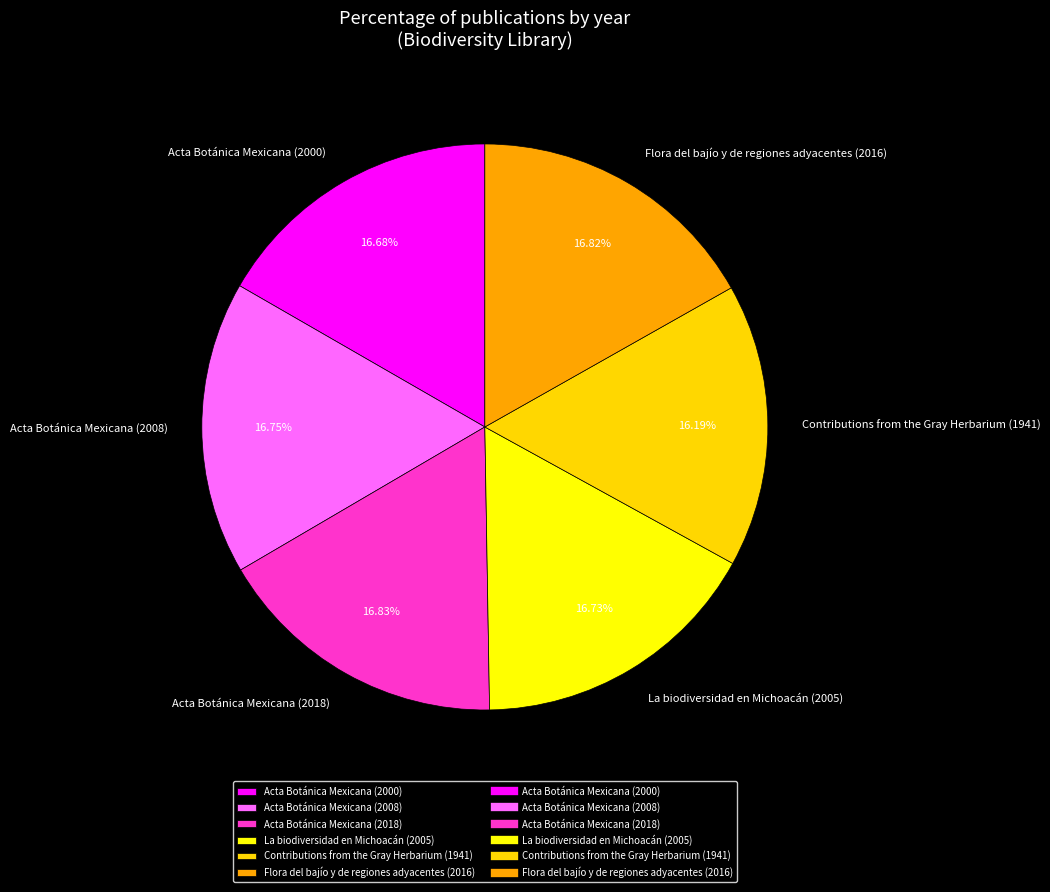

What percentage do Contributions from the Gray Herbarium (1941) and Flora del bajío y de regiones adyacentes (2016) together represent?

33.0%